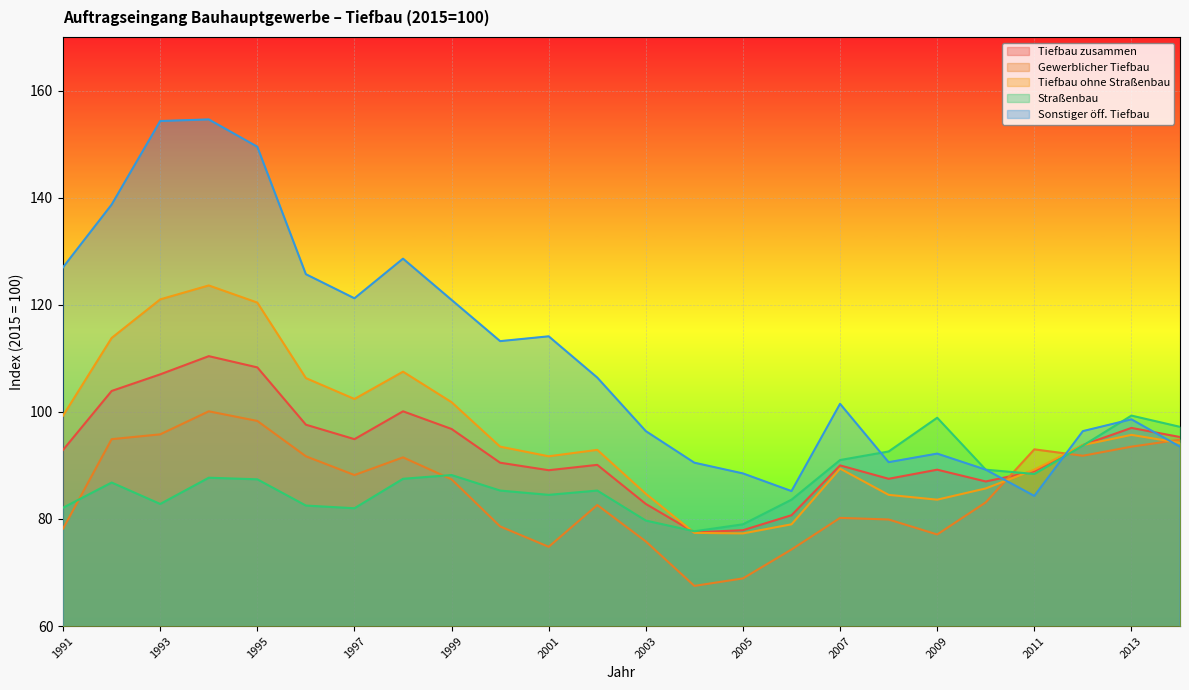

How many data points in Straßenbau are above 87?

12